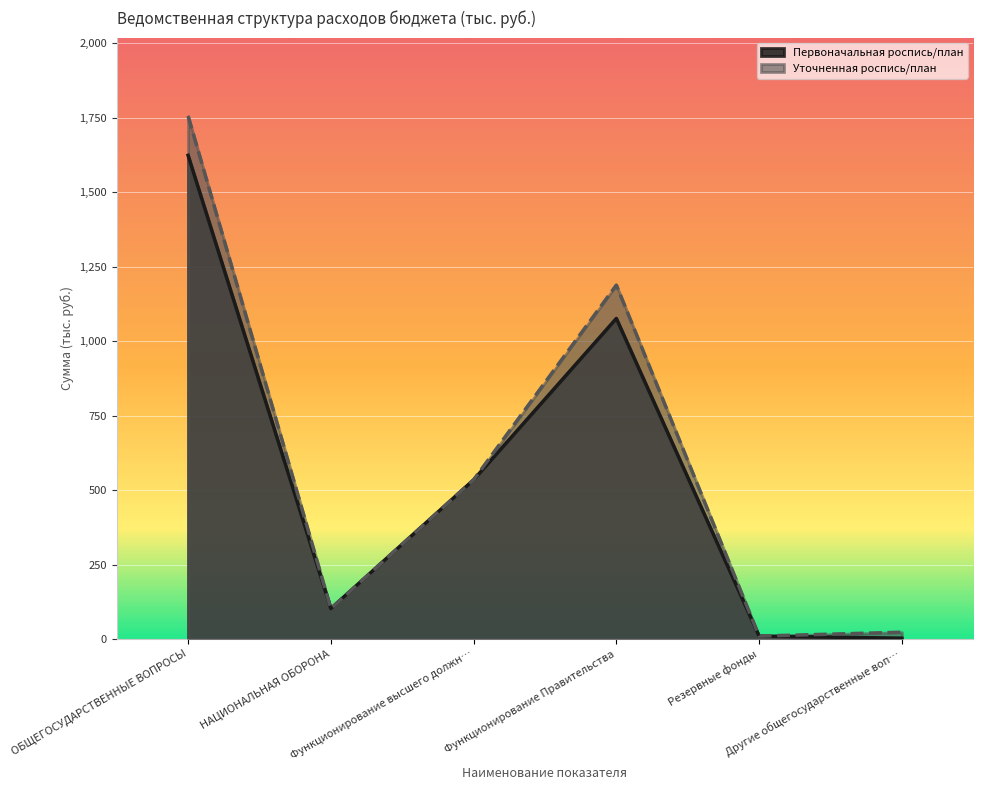

Is it true that Уточненная роспись/план equals 41.2 at НАЦИОНАЛЬНАЯ ОБОРОНА?

False